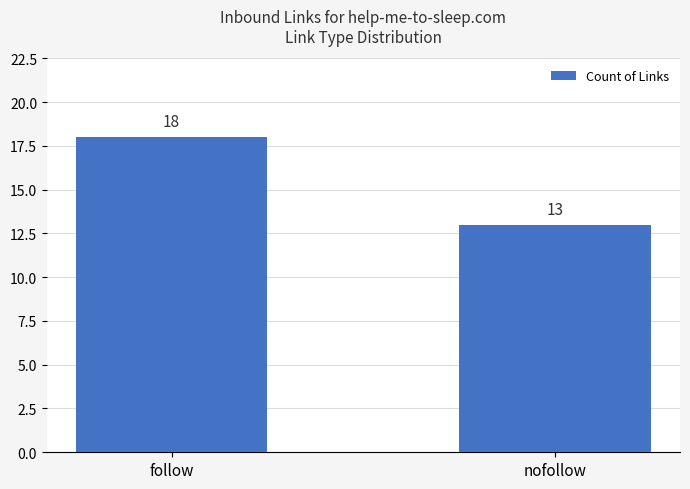

Count the values in the range 13 to 18.

2